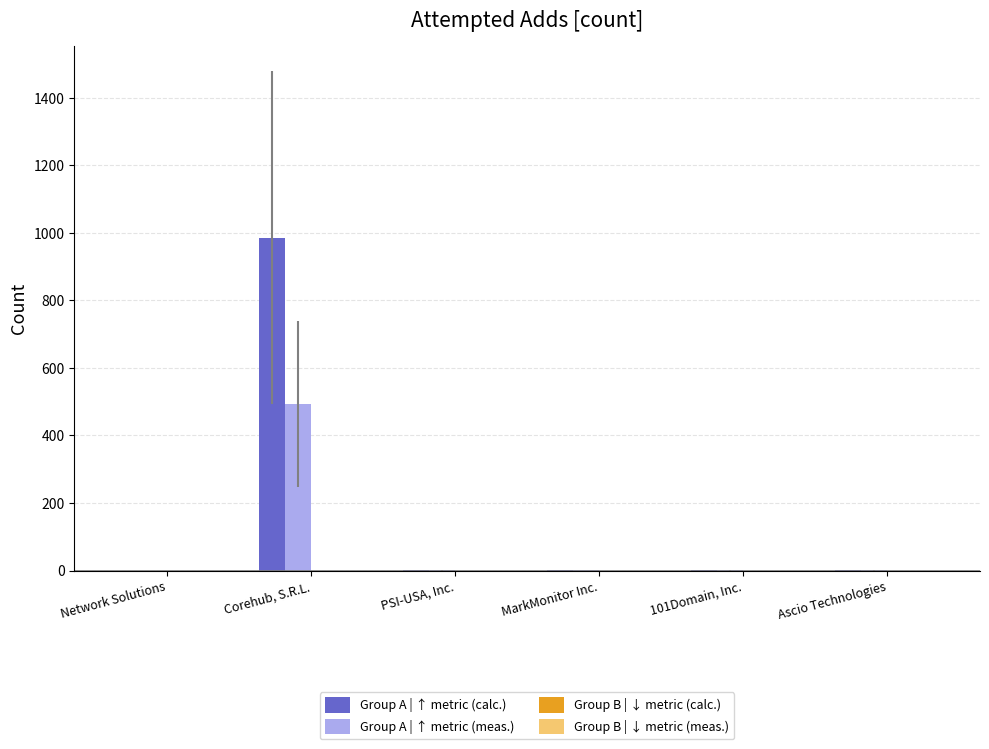

True or false: Group A | ↑ metric (calc.) has a value of 343.9 at Network Solutions.

False